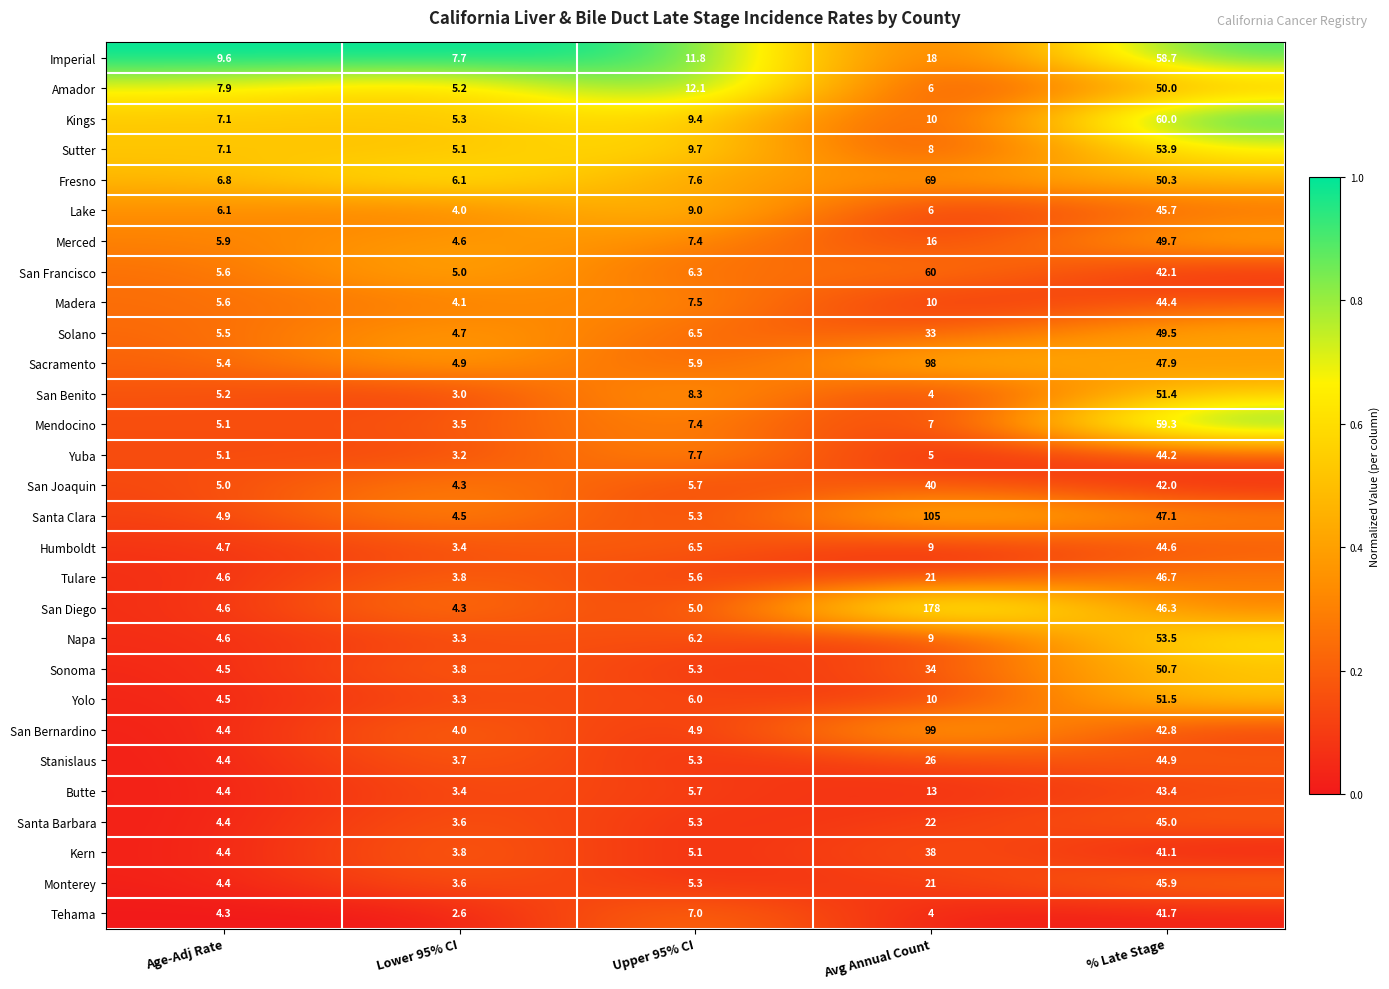

At which category is the sum across all series the highest?

% Late Stage